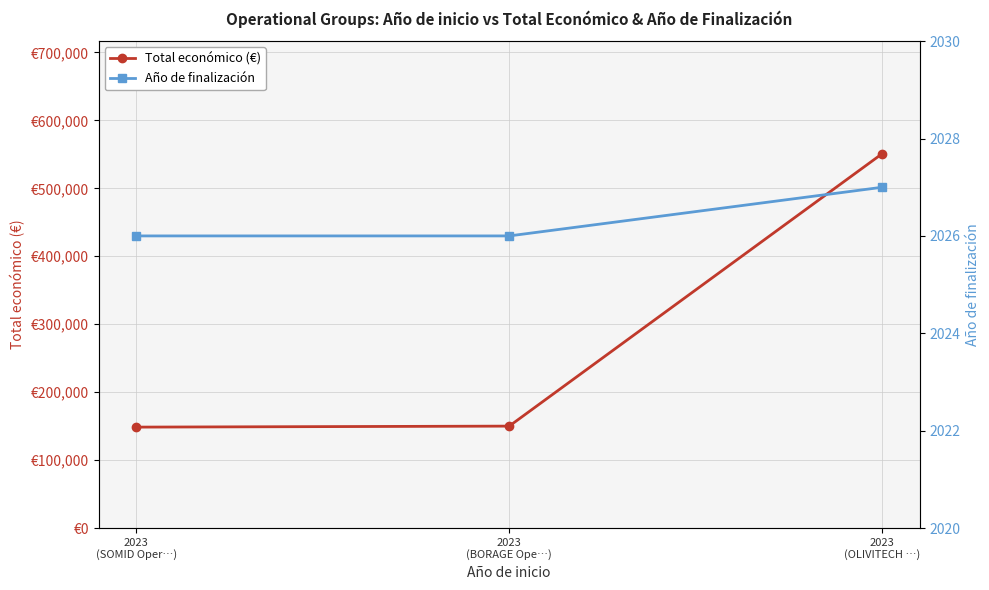

The Total económico (€) series shows 150000 at 2023
(BORAGE Ope…). True or false?

True